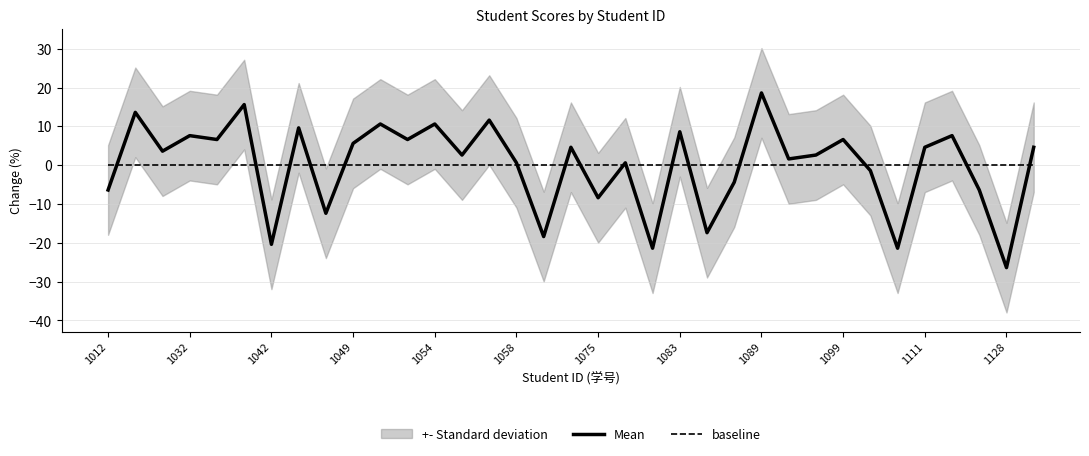

The Mean series shows 4.9 at 1083. True or false?

False